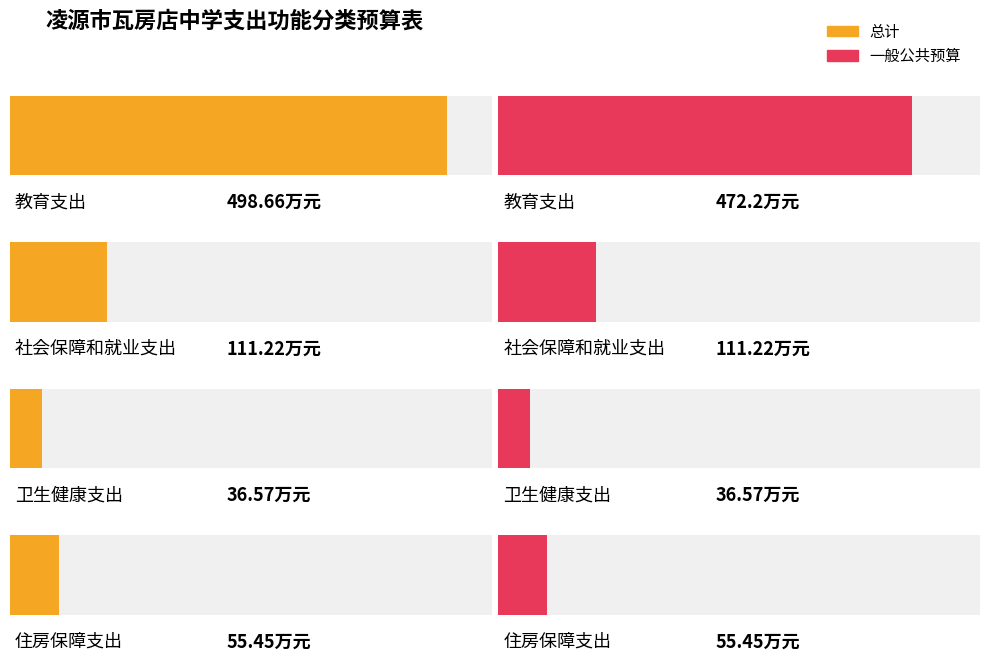

What is the sum of the 总计 values at 教育支出 and 住房保障支出?

554.1